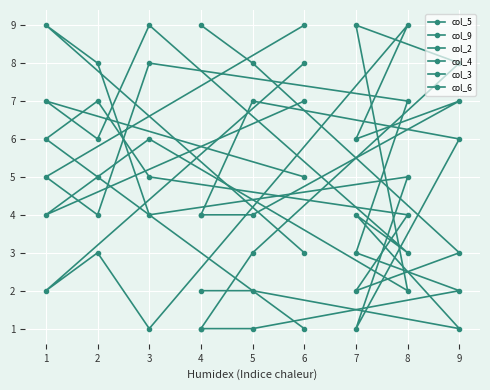

How many values in the col_6 series exceed 5?

4